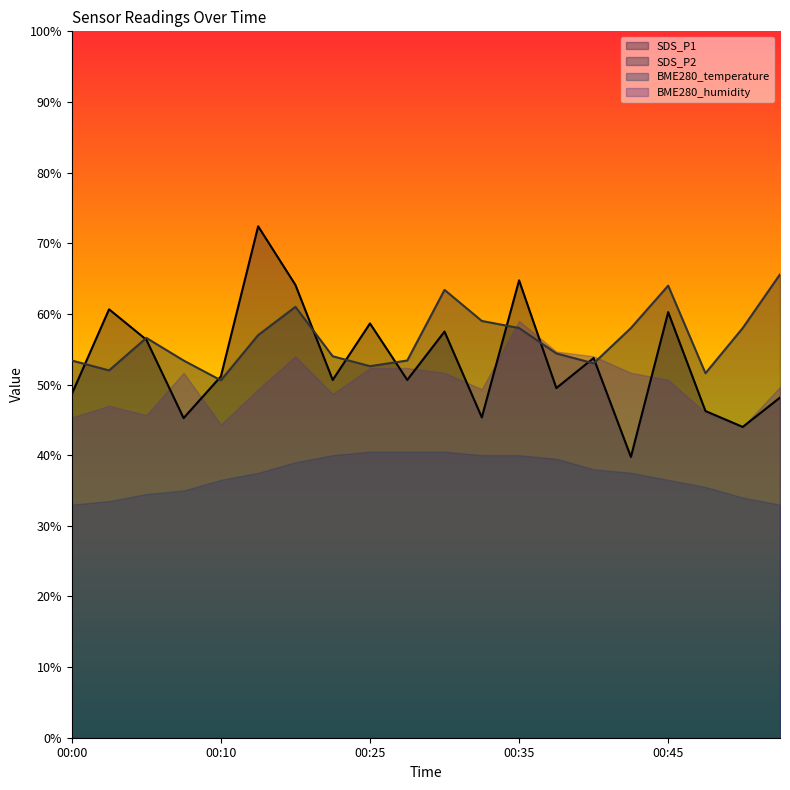

How many lines are shown in the chart?

4